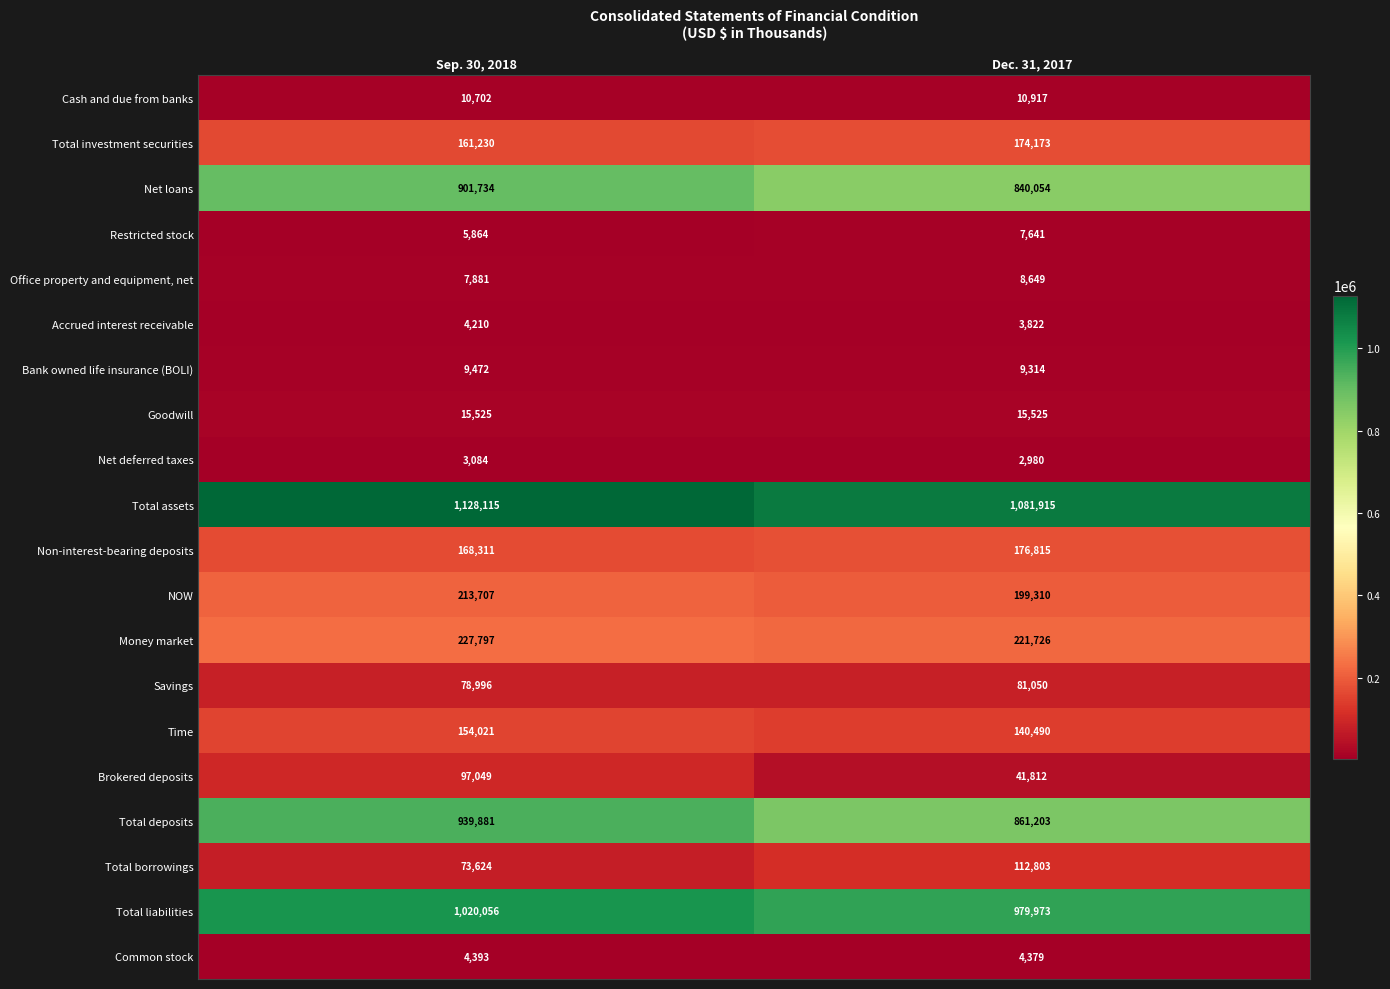

What is the sum of the Total borrowings values at Dec. 31, 2017 and Sep. 30, 2018?

186427